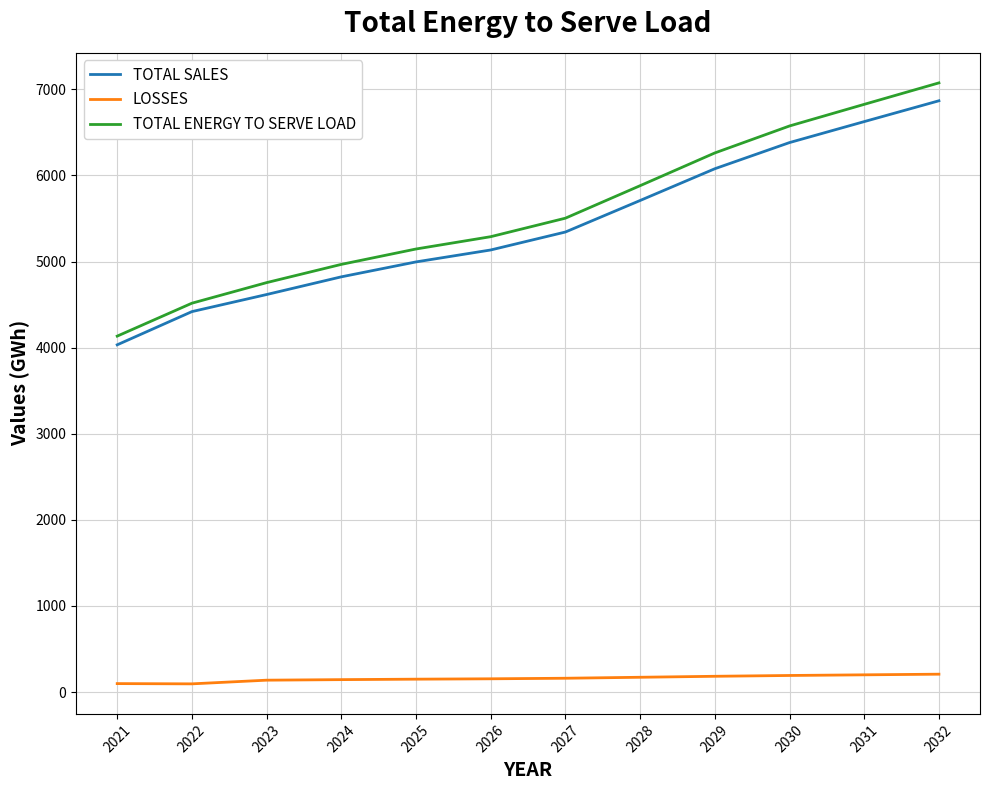

True or false: TOTAL SALES and LOSSES intersect in this chart.

False